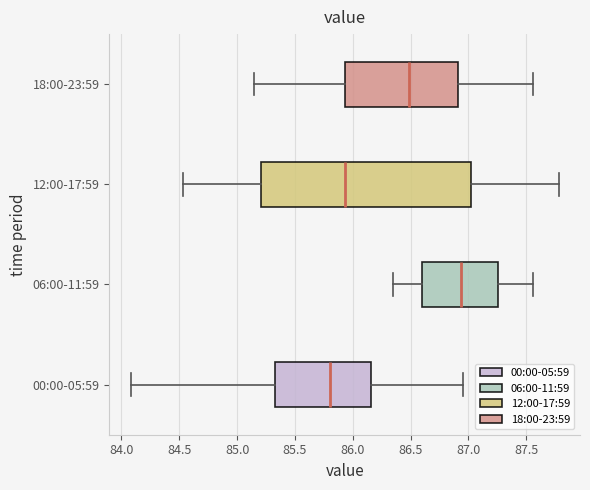

Where does the median line of the box for 12:00-17:59 sit on the x-axis? The values are not printed on the chart, so give them approximately, as read against the axis.

85.95